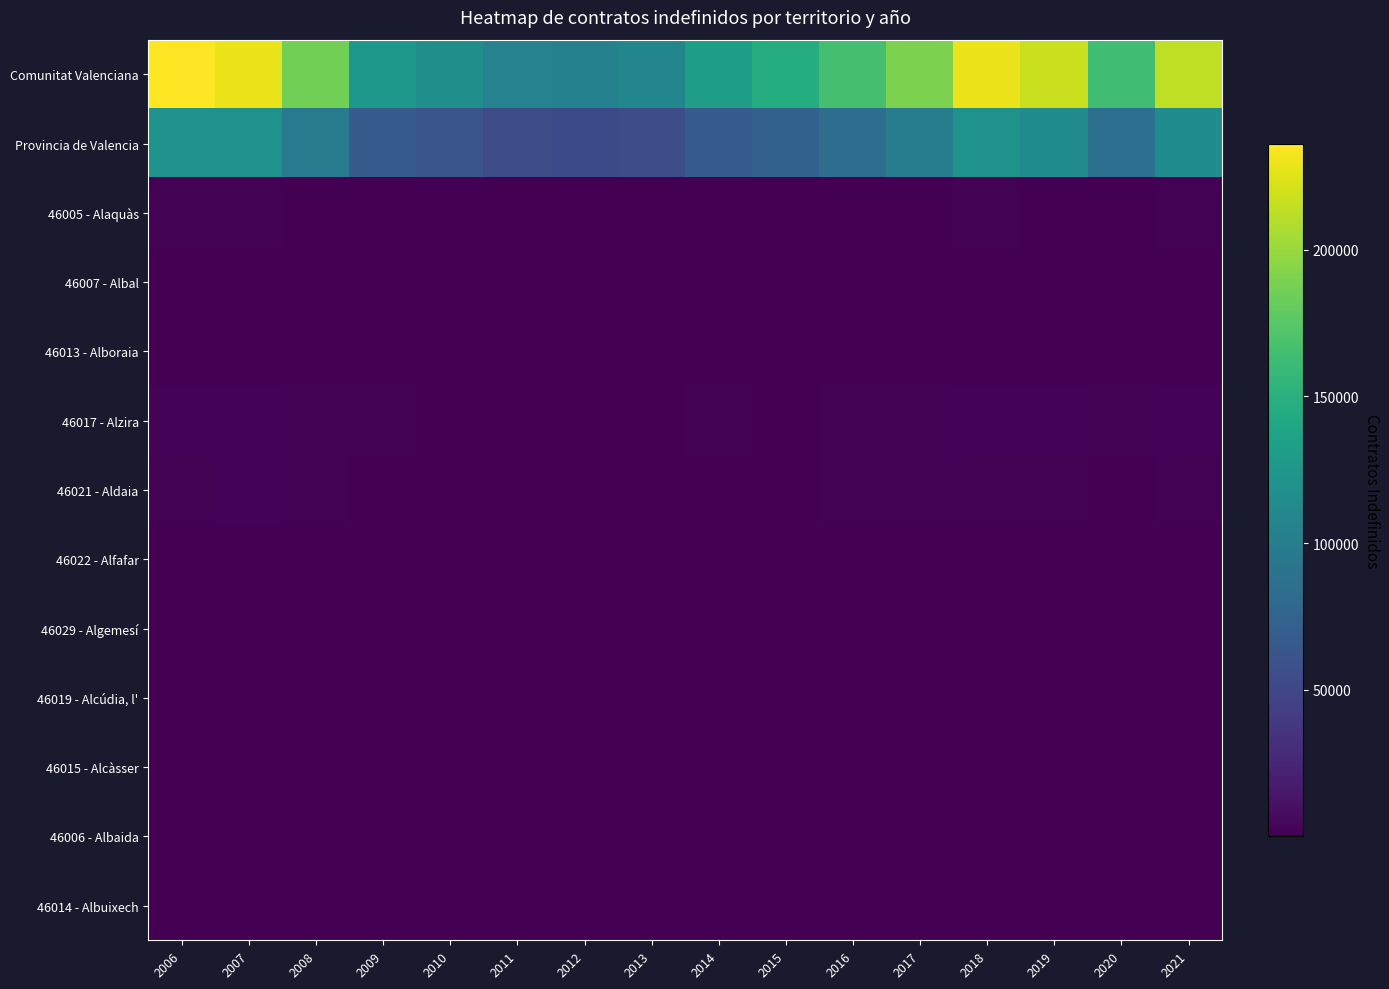

At which category is the sum across all series the highest?

2006